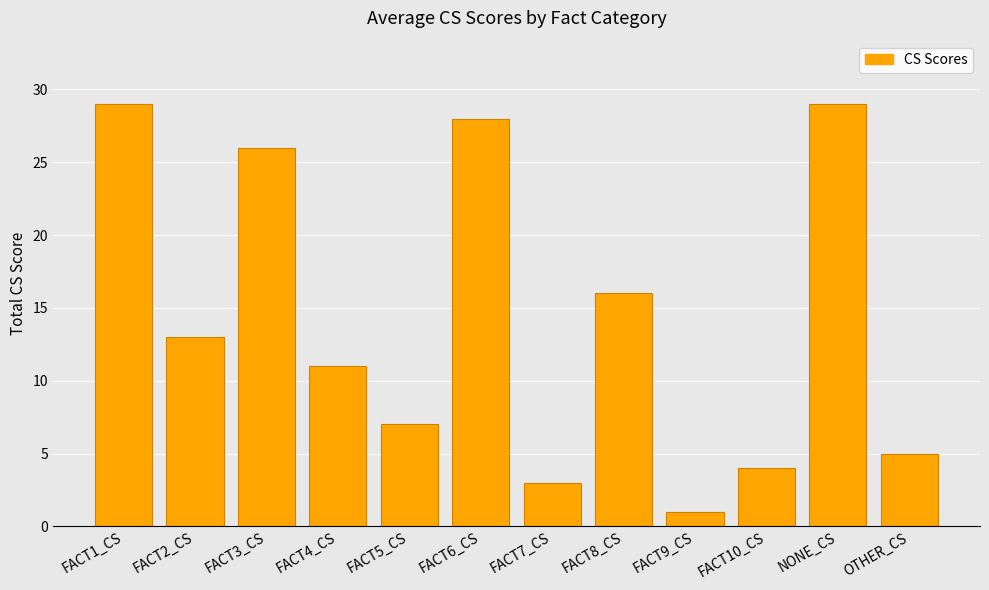

The value at FACT1_CS is 19. True or false?

False